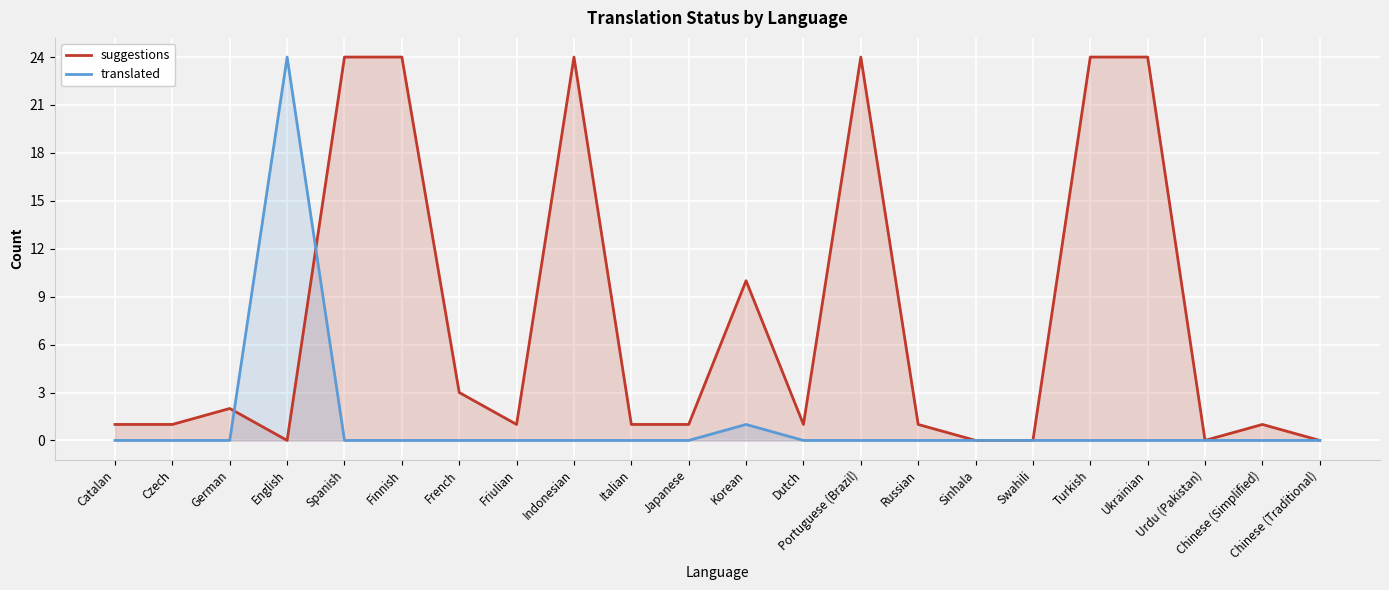

At which category is the sum across all series the highest?

English